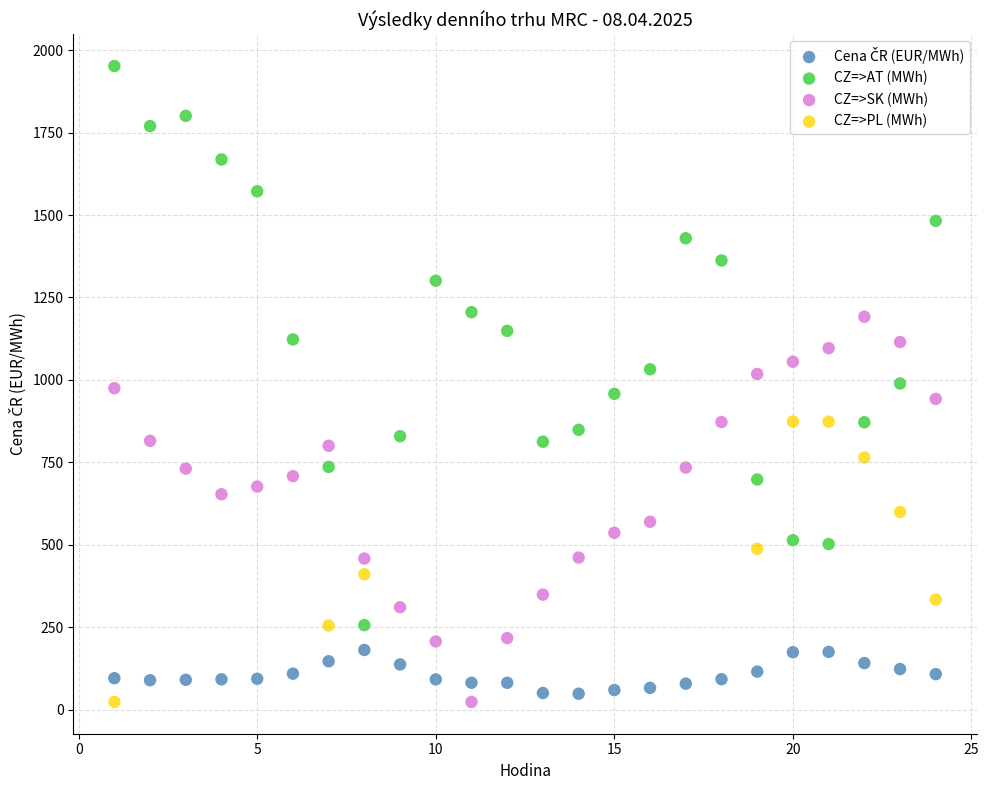

Which series has the largest Y range (max minus min)?

CZ=>AT (MWh)